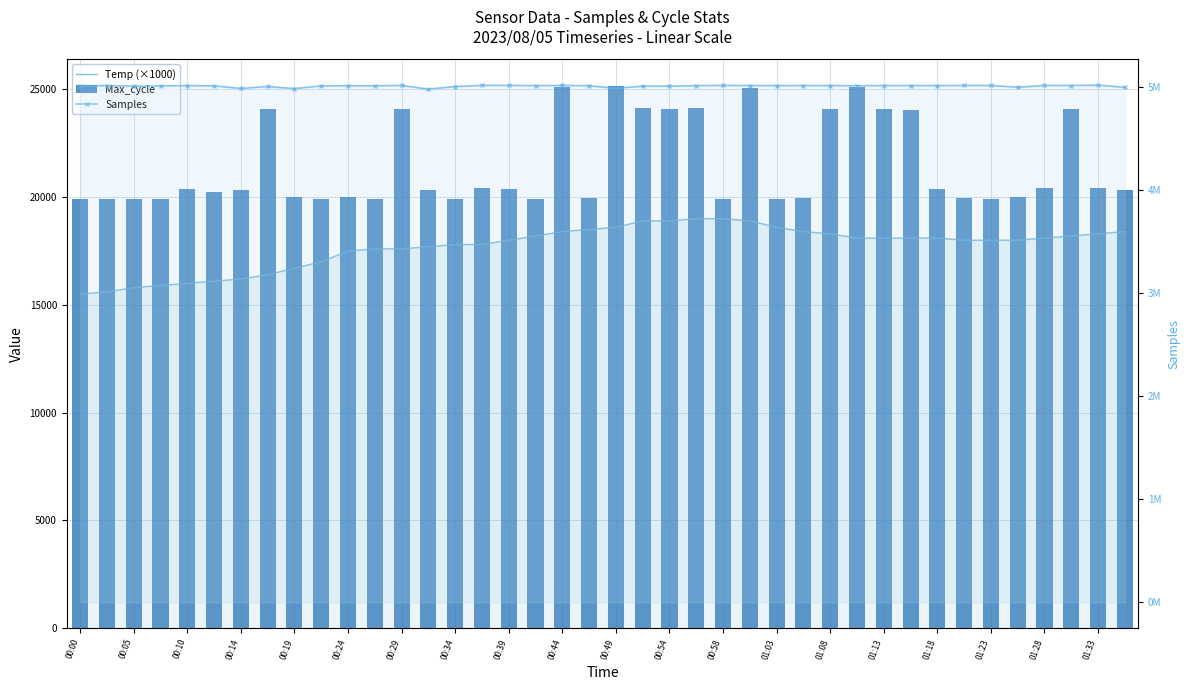

What are all the series names shown in the legend?

Temp (×1000), Max_cycle, Samples